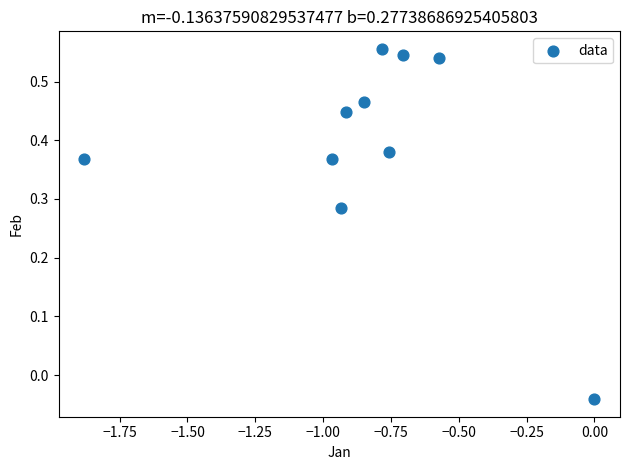

What is the range of X values (max minus min)?

1.9